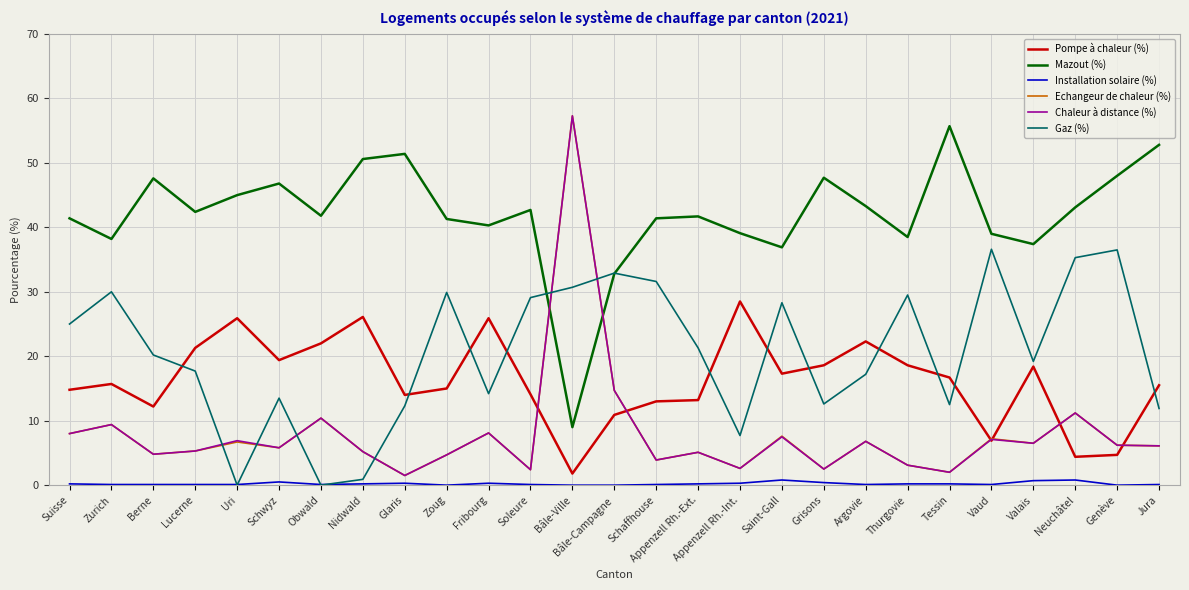

What is the minimum value for Chaleur à distance (%)?

1.5